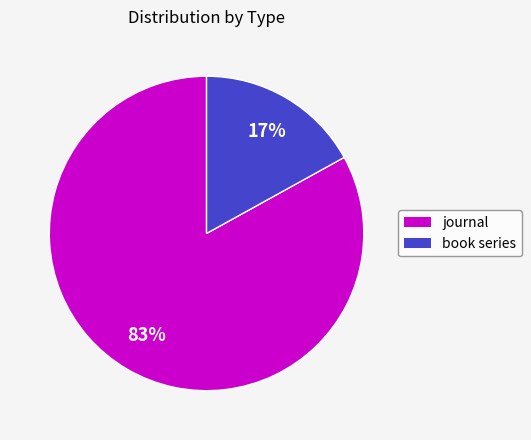

The journal slice represents 96% of the pie. True or false?

False